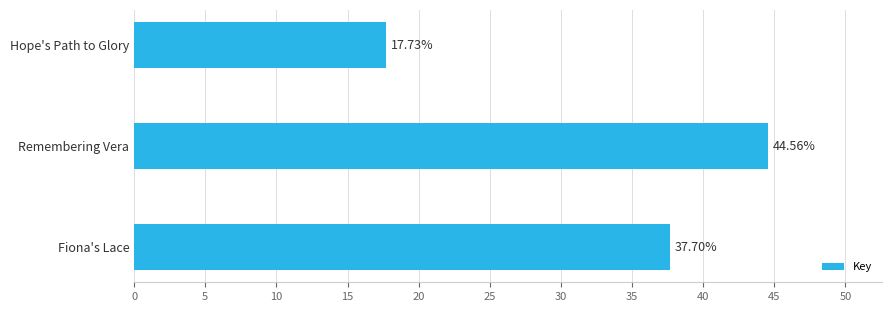

What is the difference between the maximum and minimum values?

26.8